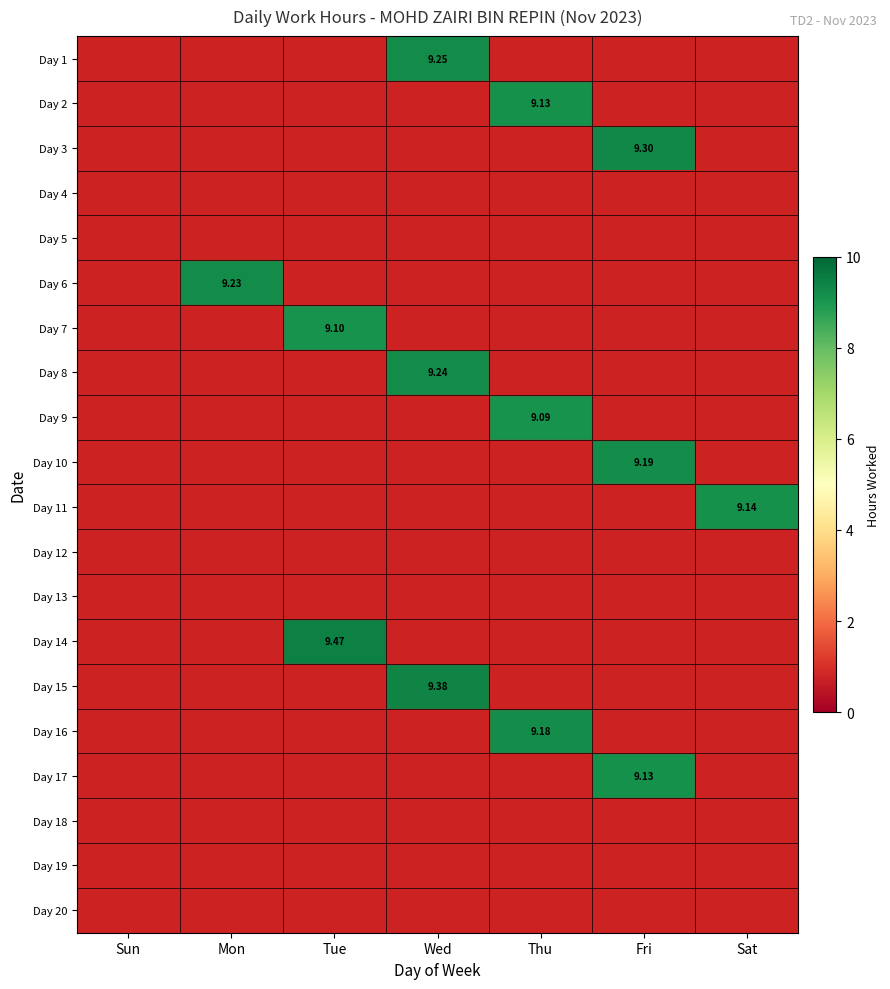

The value of Day 12 at Sat is 0.0. True or false?

True